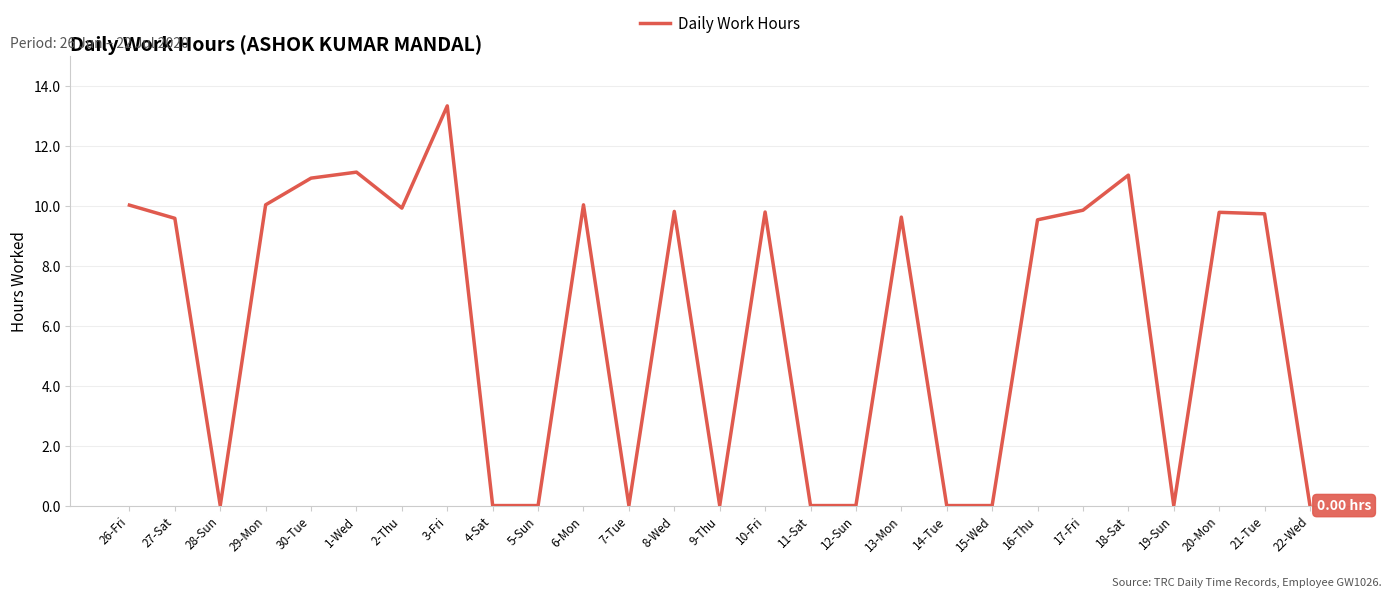

What is the difference between the second highest and second lowest values?

11.1